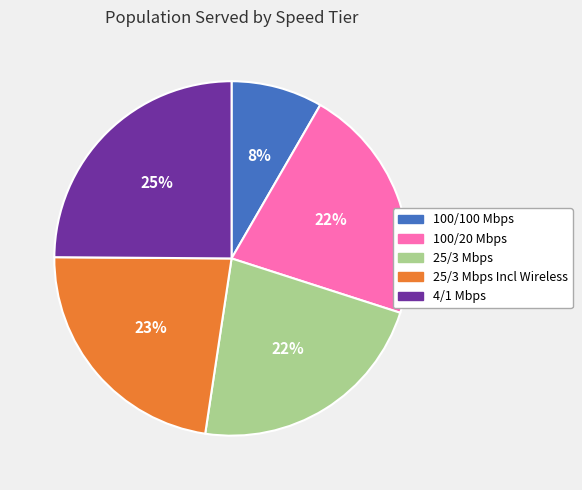

Does any single category account for the majority?

No